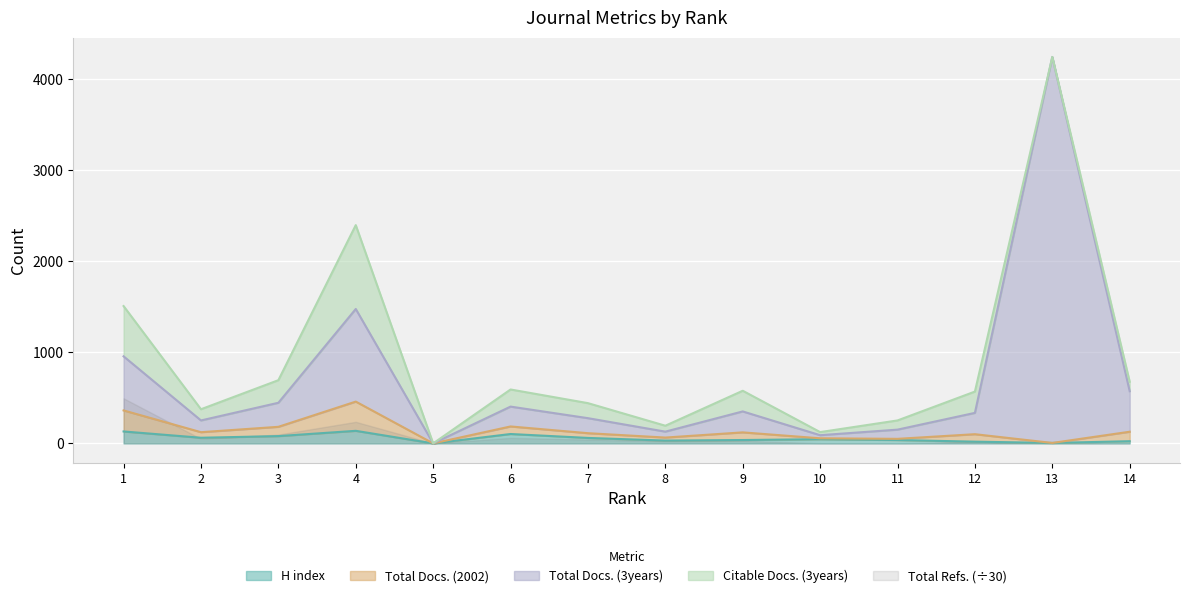

The H index series shows 31 at 8. True or false?

True